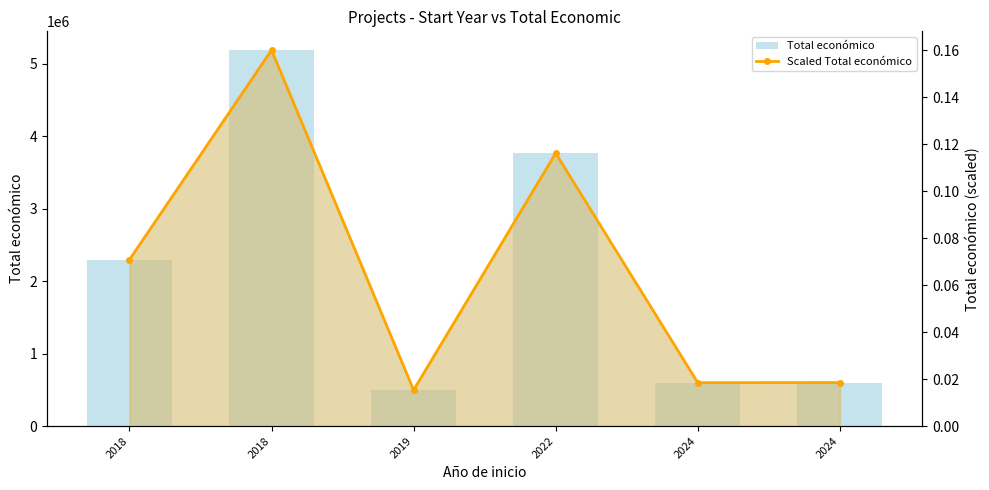

What are all the series names shown in the legend?

Total económico, Scaled Total económico